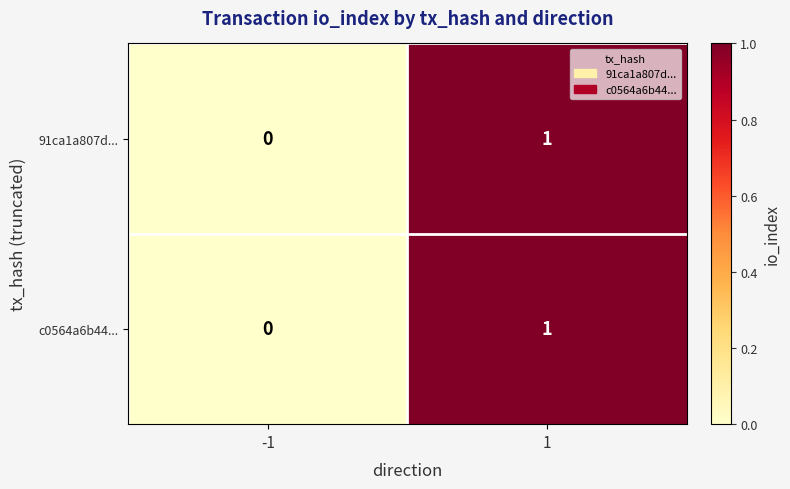

Is the value of 91ca1a807d... at 1 greater than the value of c0564a6b44... at -1?

Yes